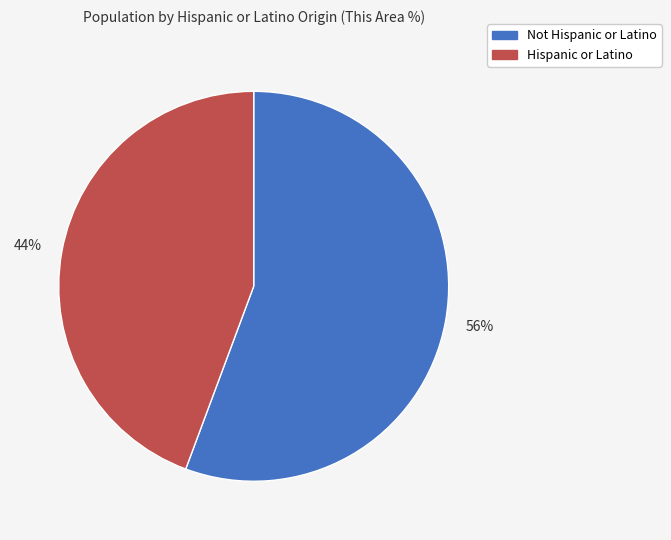

How many slices are in this pie chart?

2